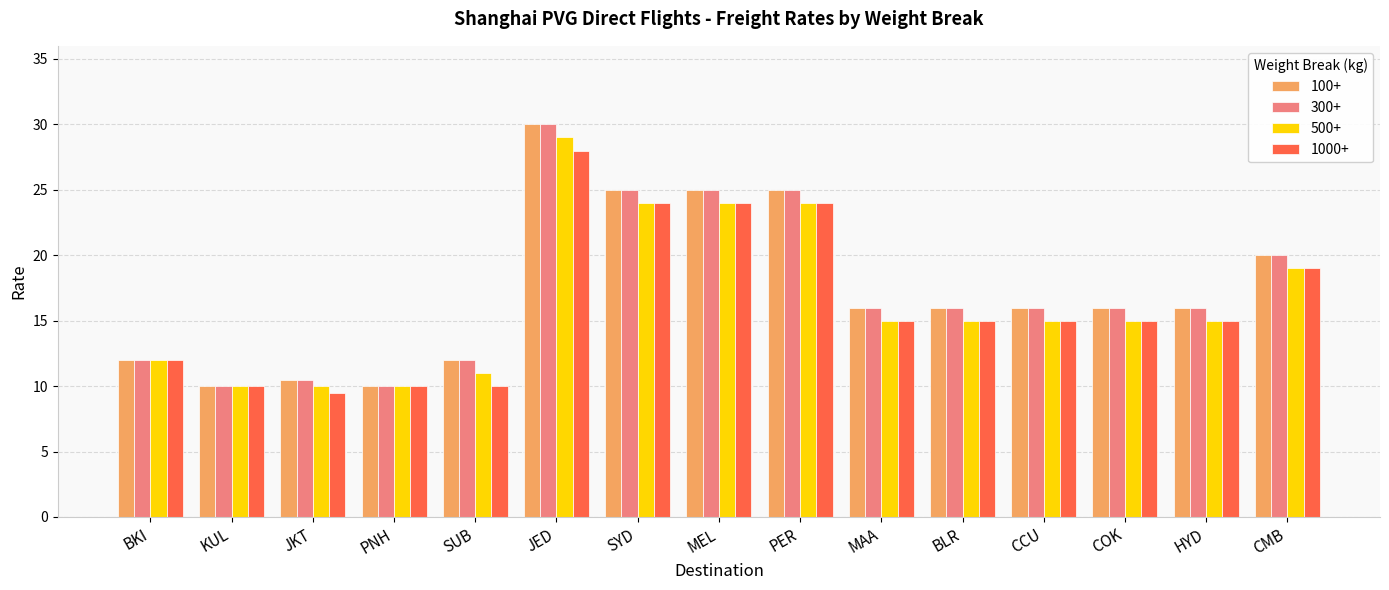

At which category is the sum across all series the highest?

JED